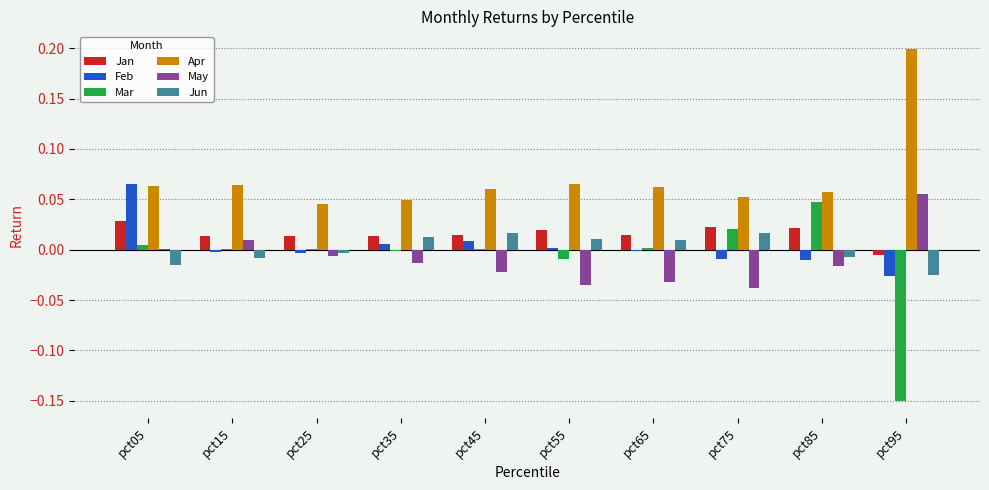

How many groups of bars are there?

10